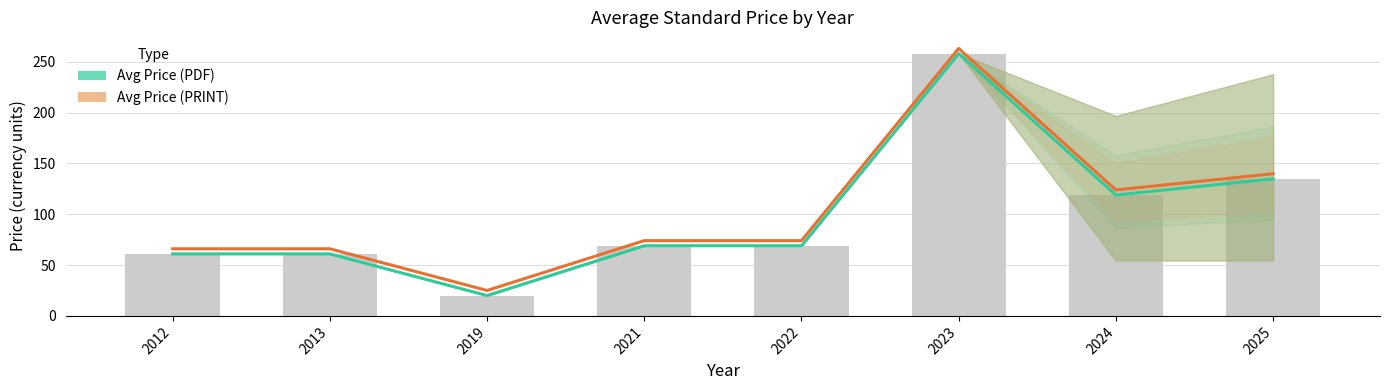

What are all the series names shown in the legend?

Avg Price (PDF), Avg Price (PRINT)